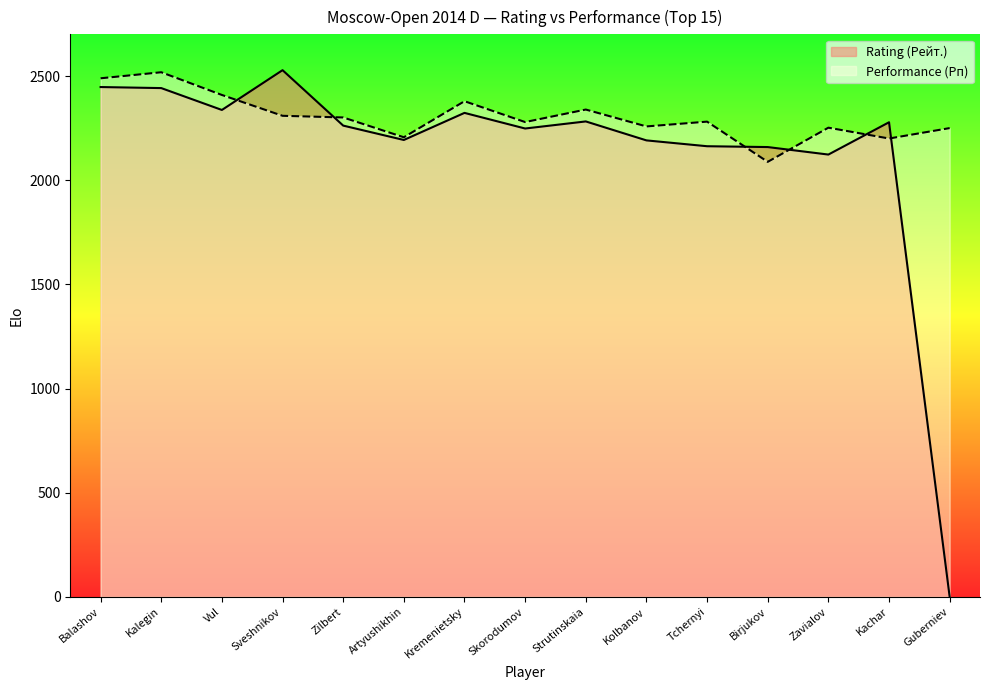

What value does the Rating (Рейт.) series have at Zavialov, to the nearest 10?

2120